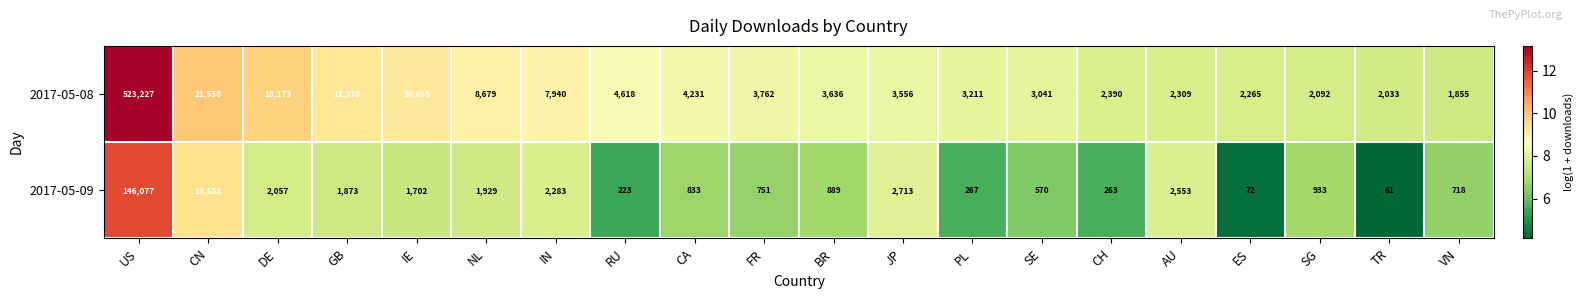

How many distinct data groups are displayed?

2